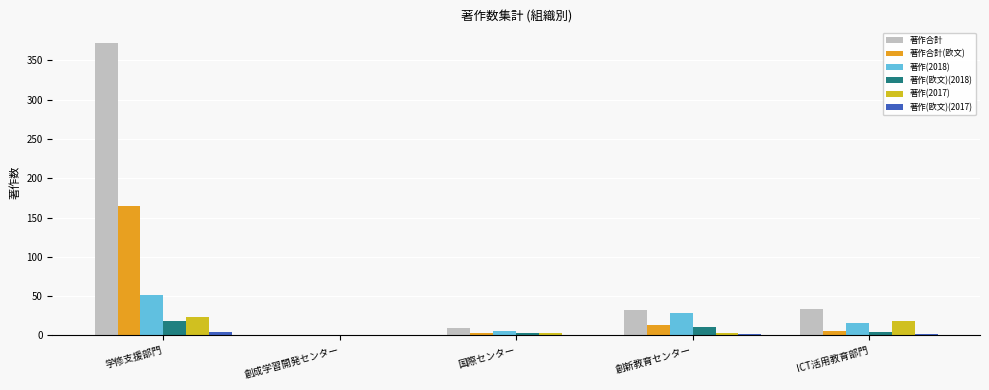

How many data points does each series have?

5